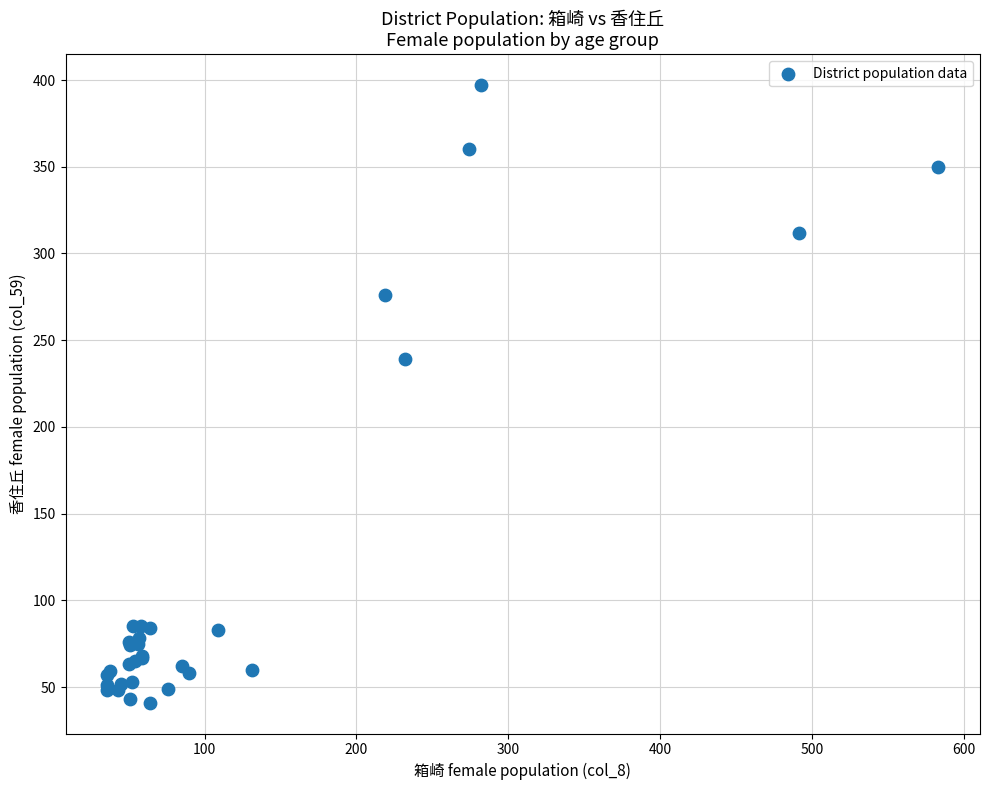

What Y value in the scatter plot is closest to 219?

239